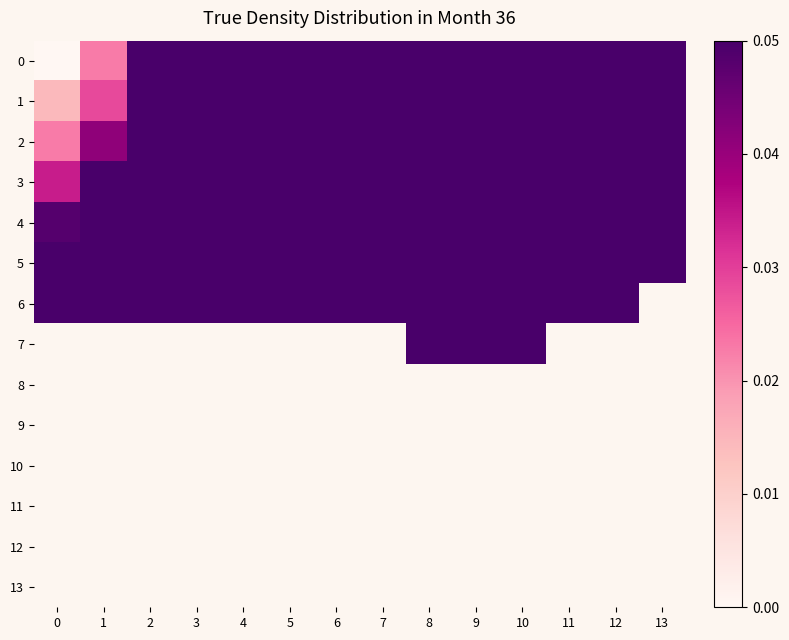

The value of 3 at 9 is 0.8. True or false?

True